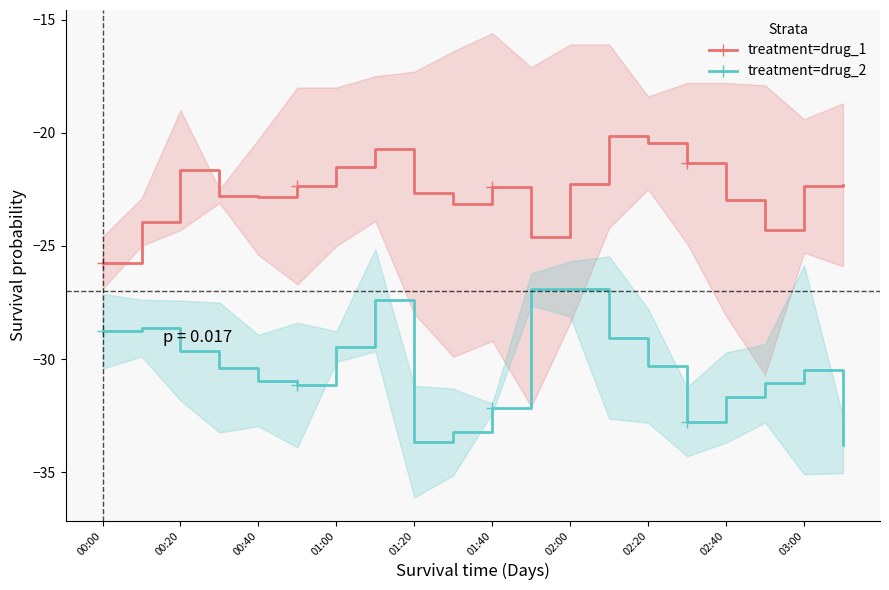

What value does the treatment=drug_2 series have at 13?

-29.0